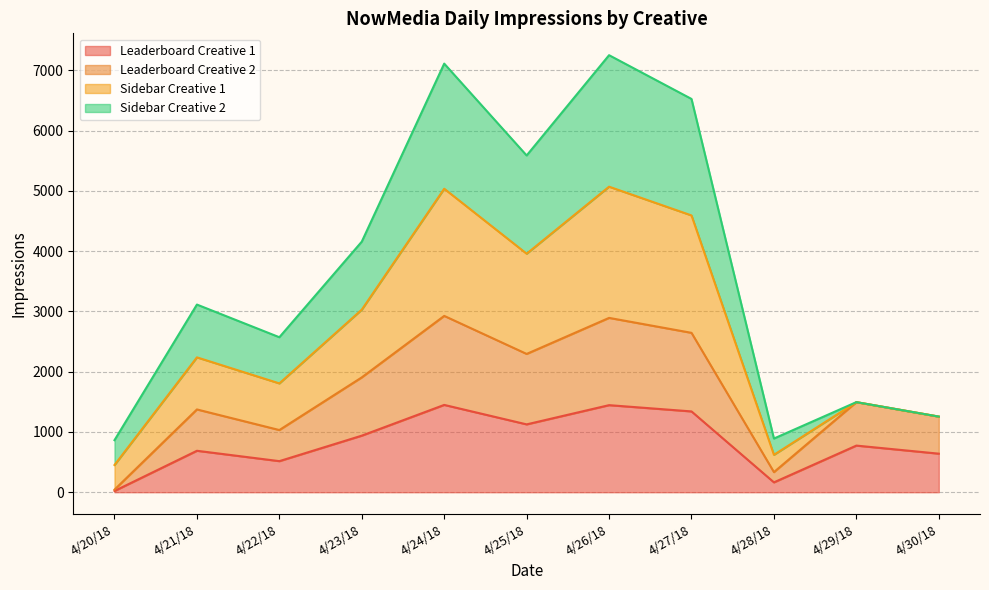

What is the label of the 11th point from the right?

4/20/18